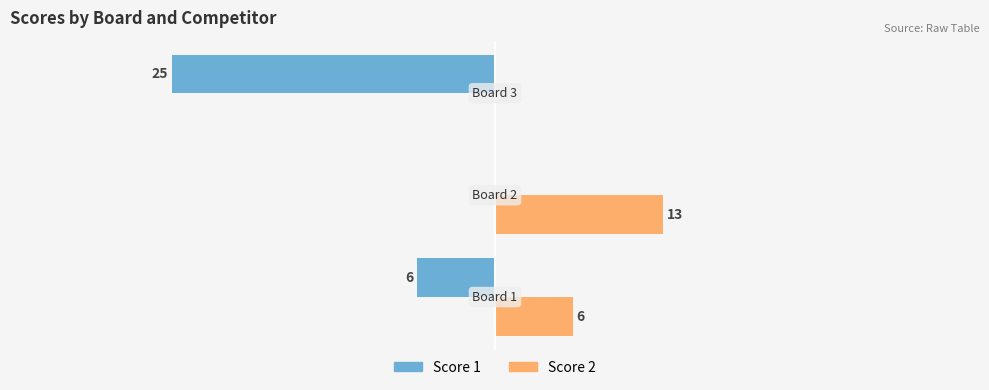

Which series has the largest total across all categories?

Score 2